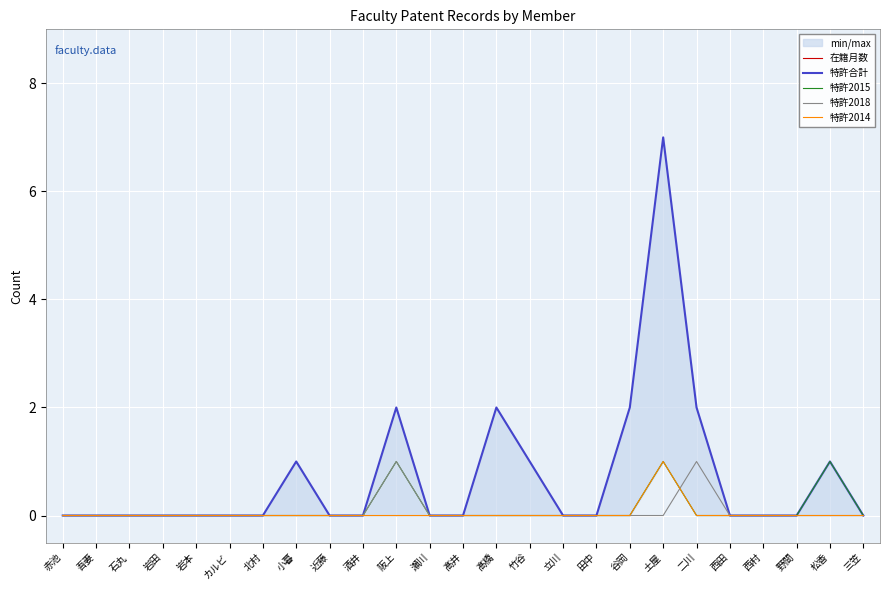

How many values in 特許2015 are above zero?

3